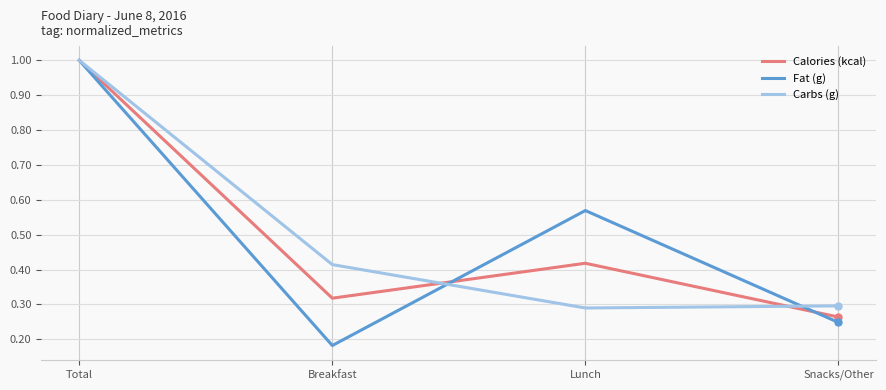

List the labels in order of Calories (kcal) value, largest first.

Total, Lunch, Breakfast, Snacks/Other